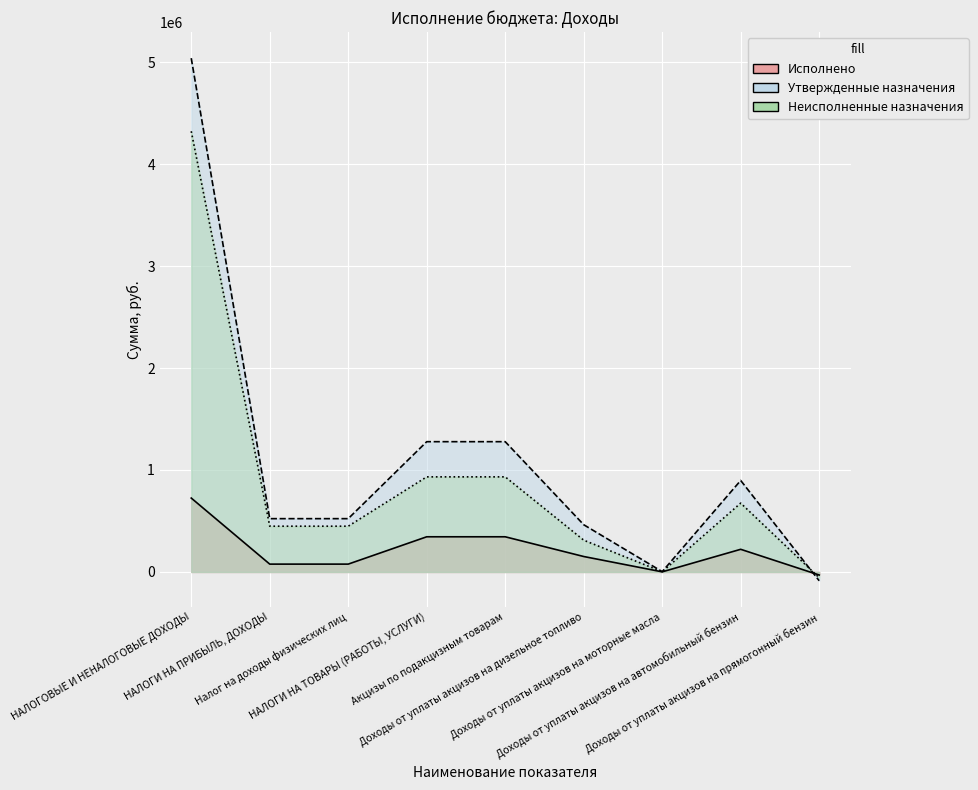

What is the difference between the second highest and second lowest values in the Утвержденные назначения series?

1274500.0